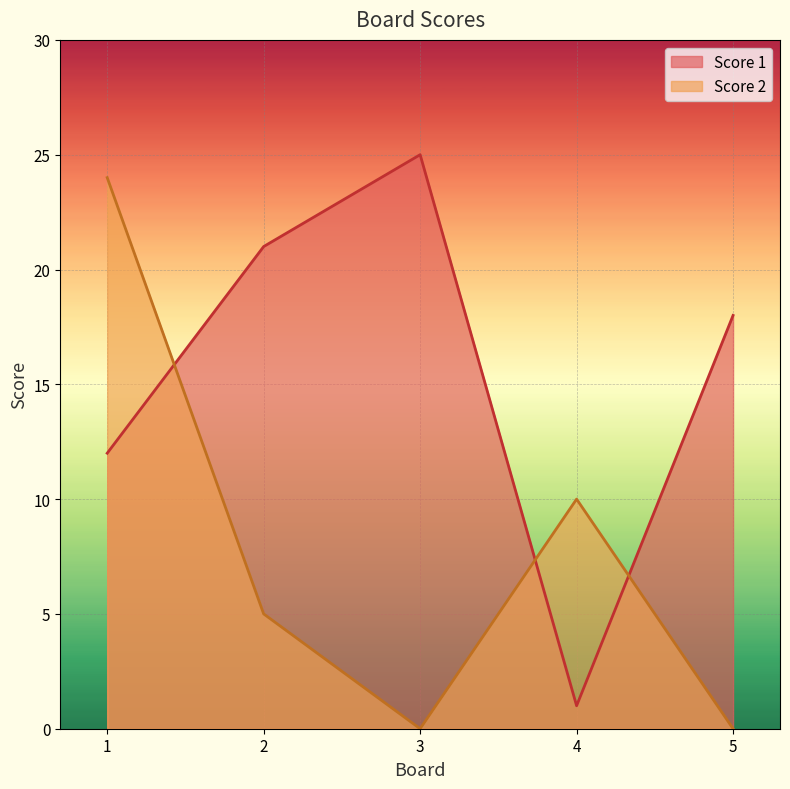

How many data points does each series have?

5